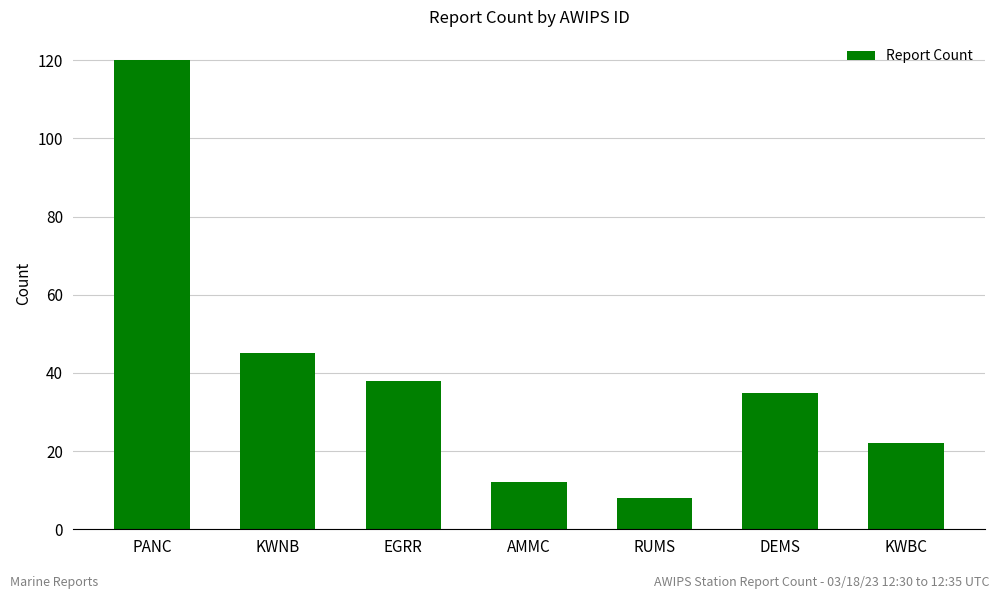

Does the chart contain any negative values?

No